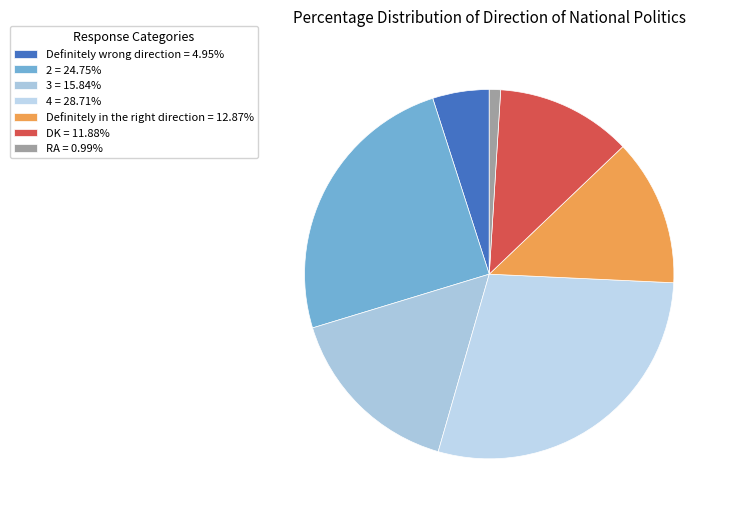

Approximately how many times larger is the value at DK compared to Definitely wrong direction?

2.4